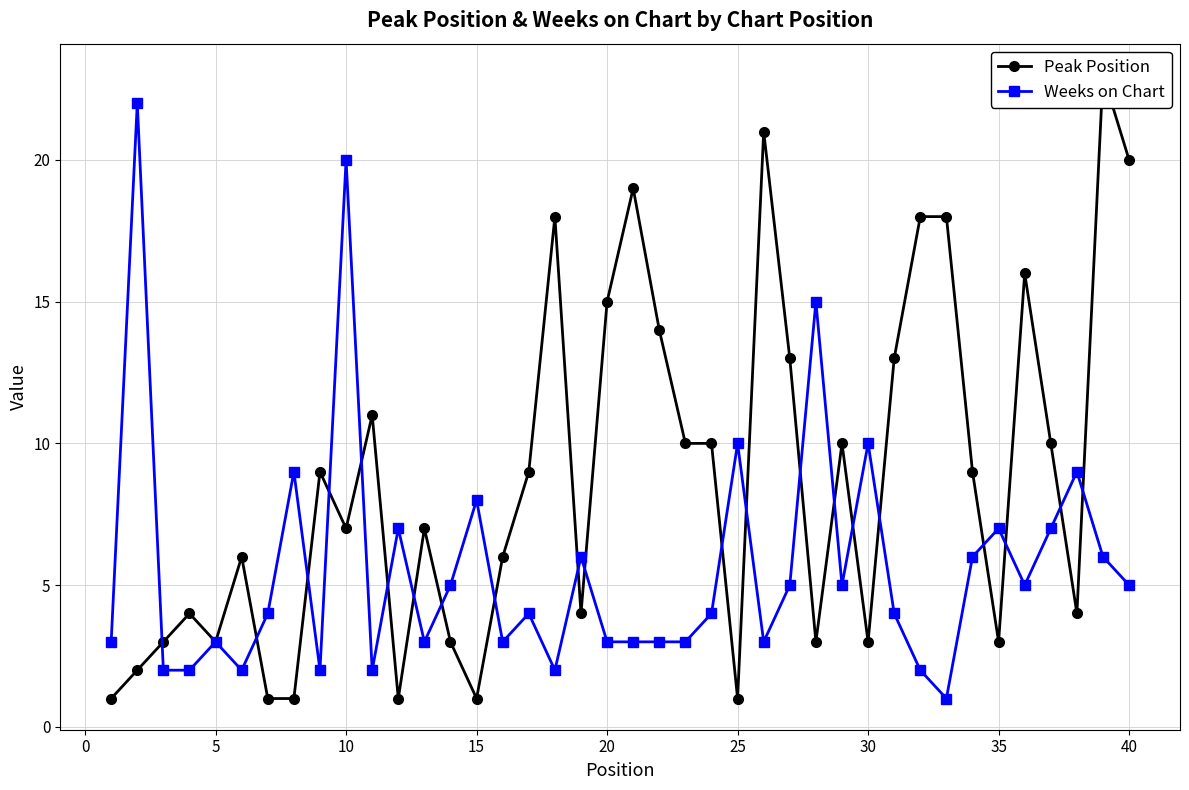

How many values in the Peak Position series exceed 9?

17